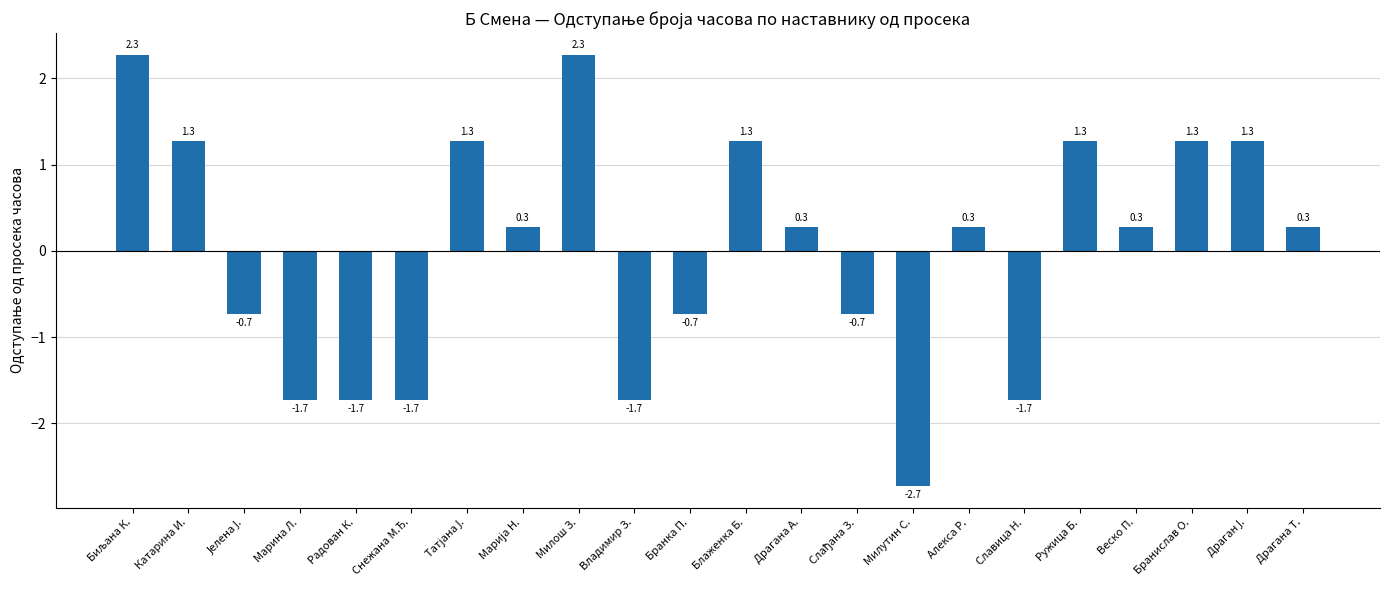

Is it true that the value at Блаженка Б. is 1.9?

False